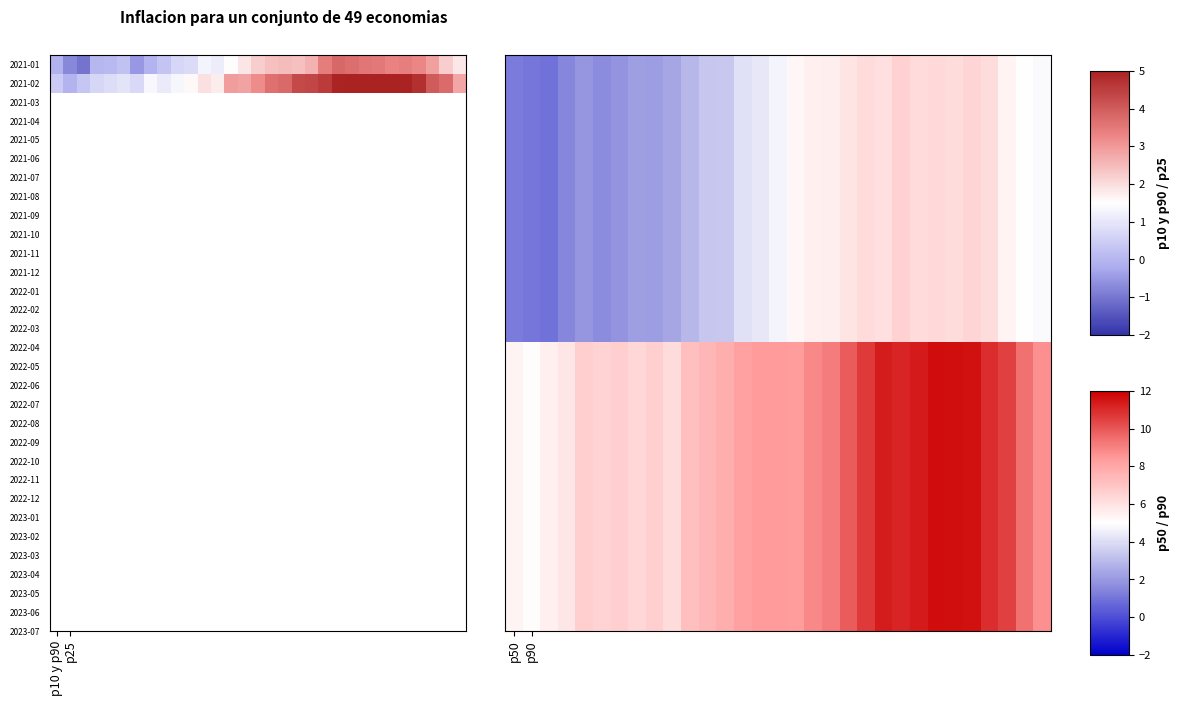

How many data points does each series have?

31